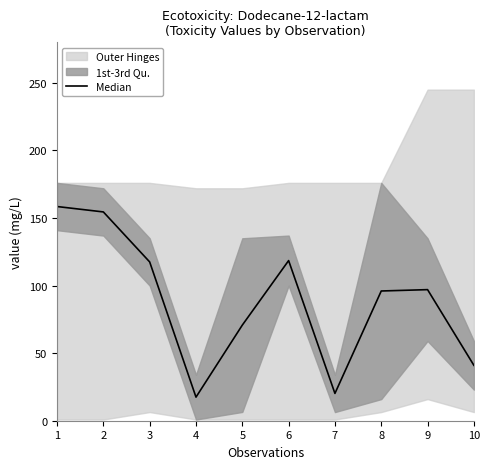

The chart shows a value of 96.0 at 8. True or false?

True